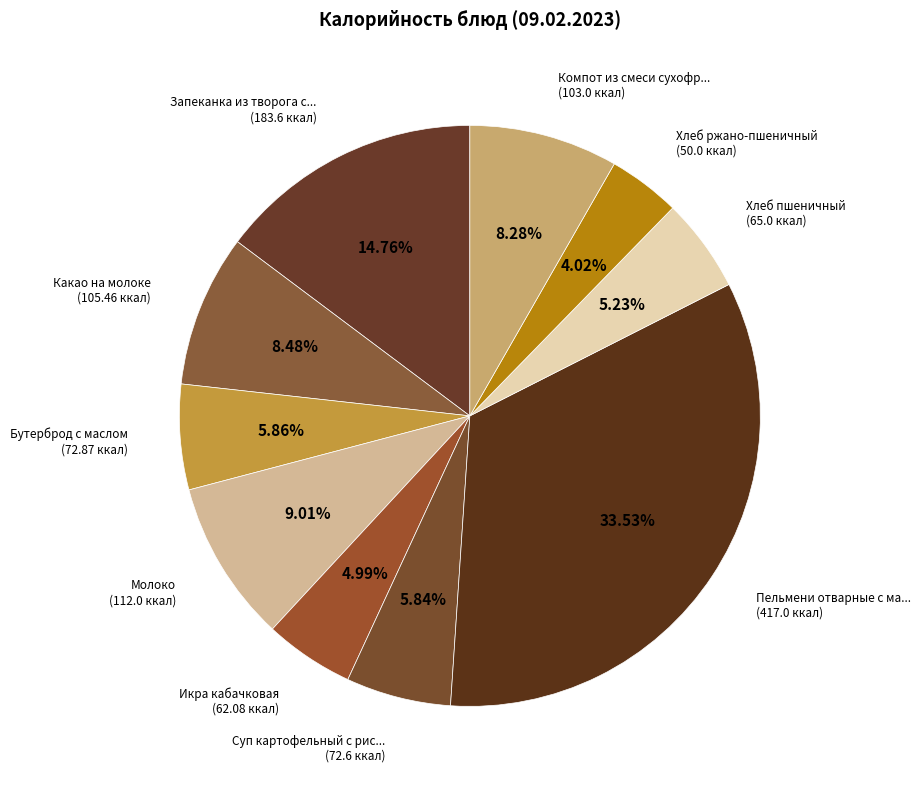

Is there any slice that represents more than half of the pie?

No